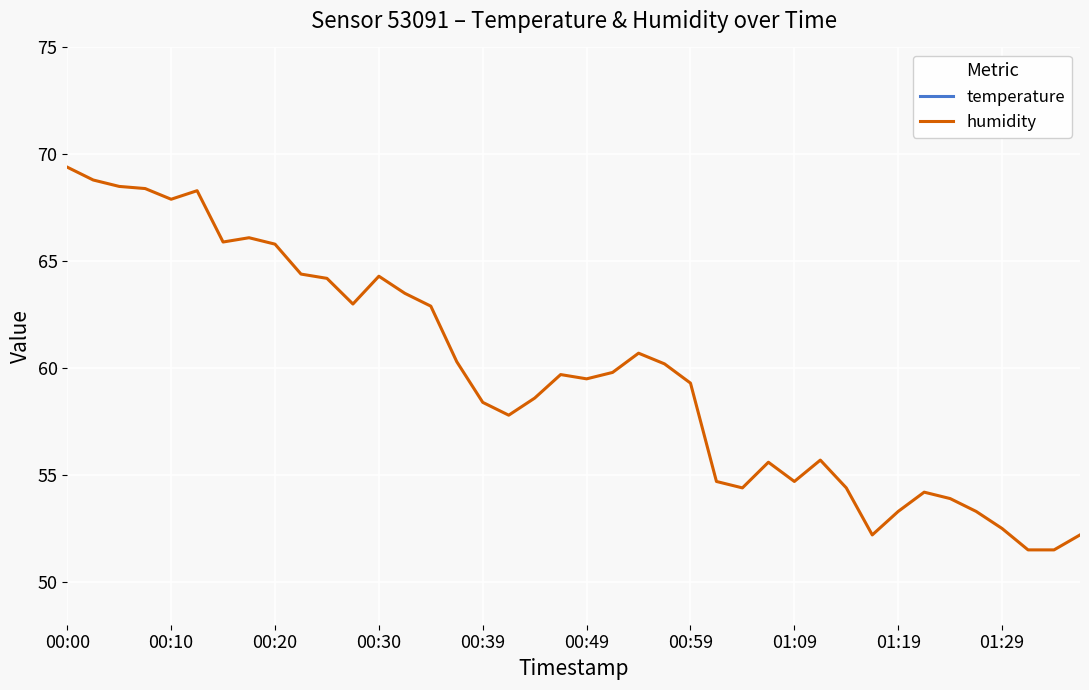

What is the value of the temperature point at the 19th from the left?

22.3